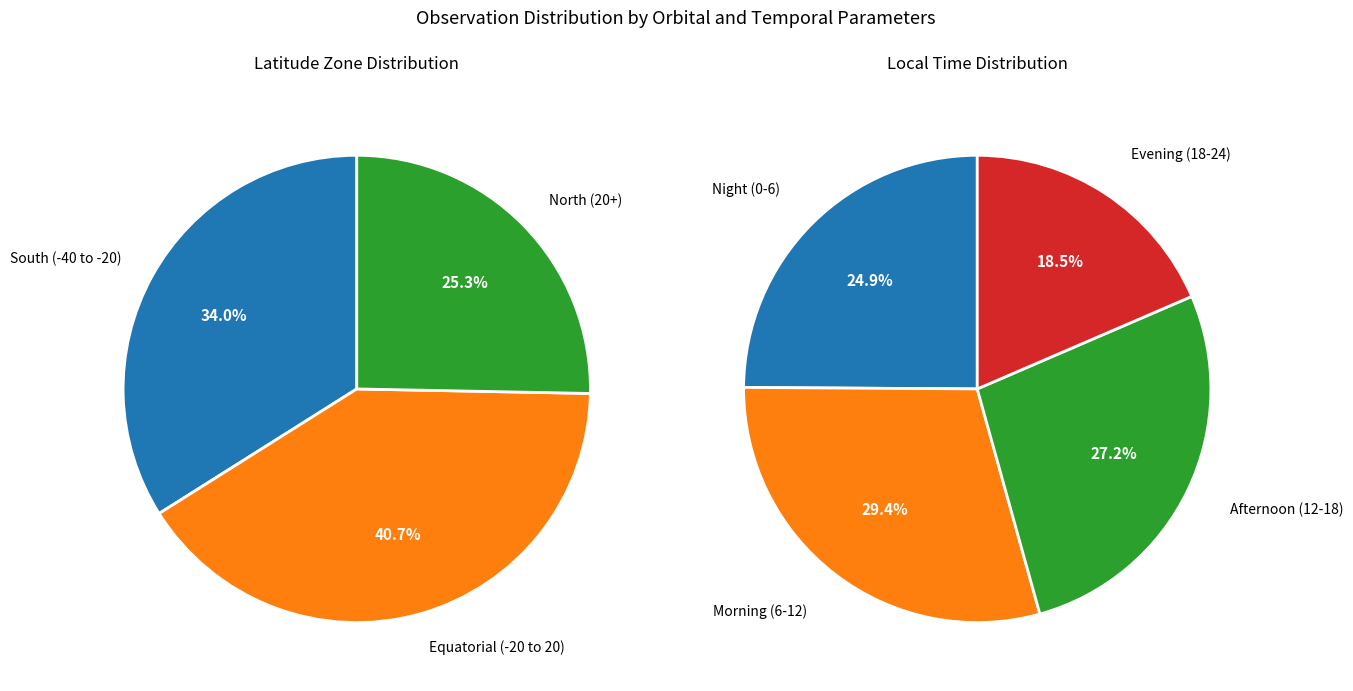

Is there a majority slice in this chart?

No